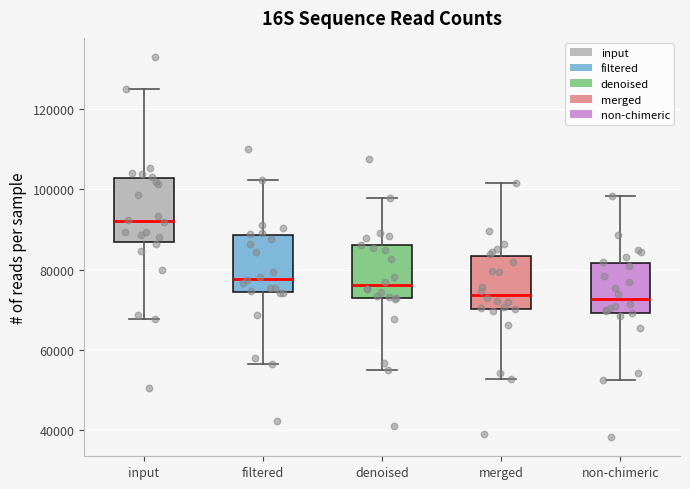

Where does the lower whisker of the box for non-chimeric end on the y-axis? The values are not printed on the chart, so give them approximately, as read against the axis.

52000